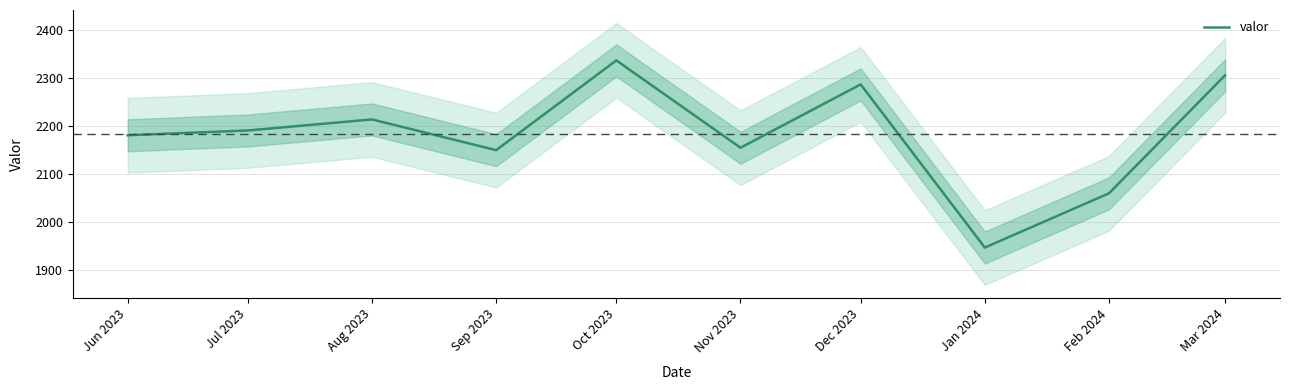

List the labels in order of value, smallest first.

Jan 2024, Feb 2024, Sep 2023, Nov 2023, Jun 2023, Jul 2023, Aug 2023, Dec 2023, Mar 2024, Oct 2023